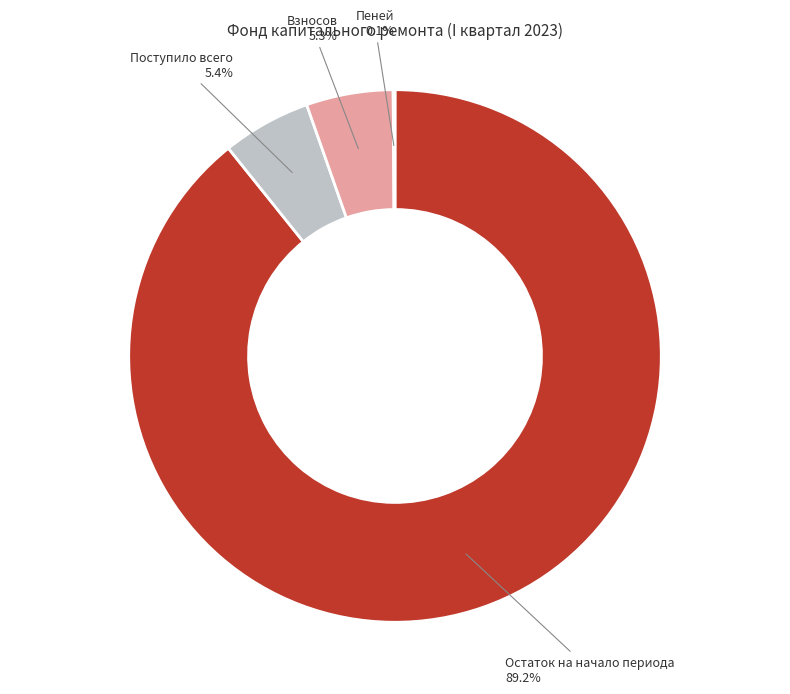

Which slice is the largest?

Остаток на начало периода